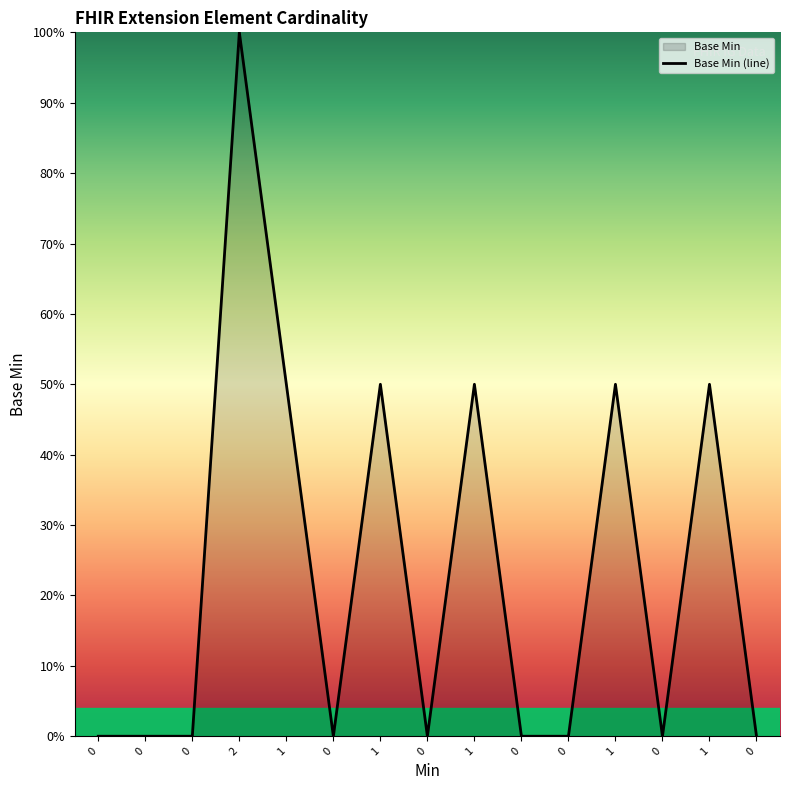

Reading left to right, extract all data points from this chart.

0=0.0	0=0.0	0=0.0	2=1.0	1=0.5	0=0.0	1=0.5	0=0.0	1=0.5	0=0.0	0=0.0	1=0.5	0=0.0	1=0.5	0=0.0